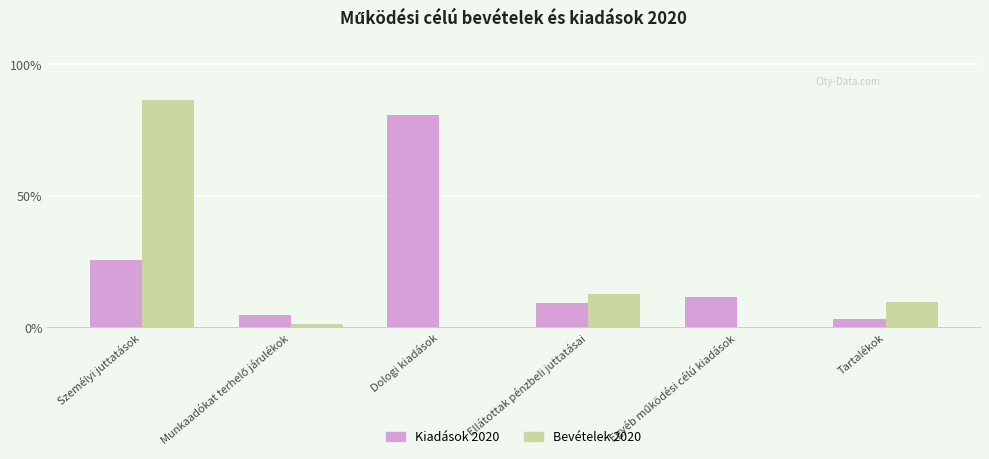

What is the total value across all series at Dologi kiadások?

80.6